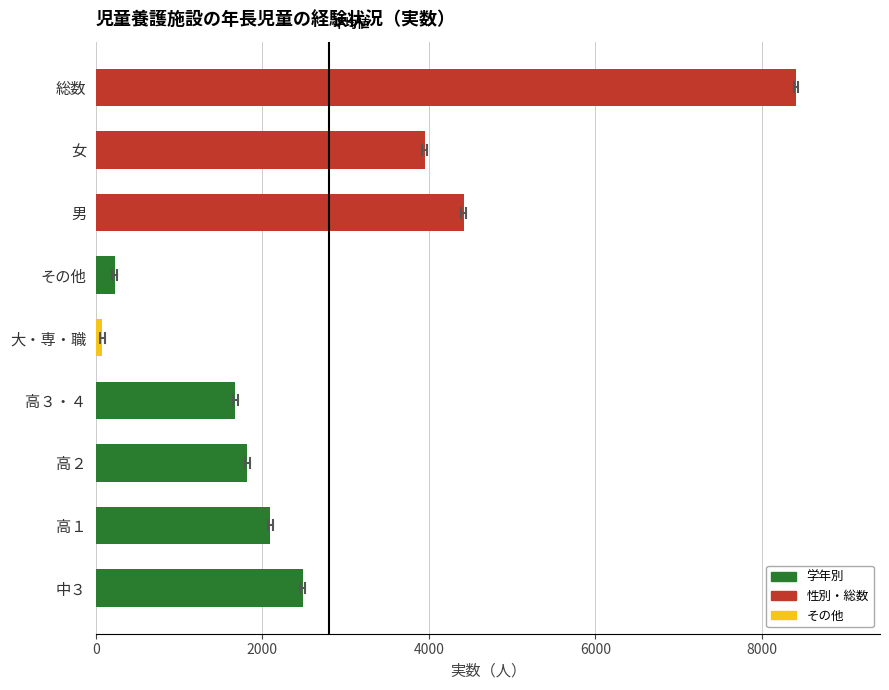

Which label corresponds to the smallest value in the chart?

大・専・職